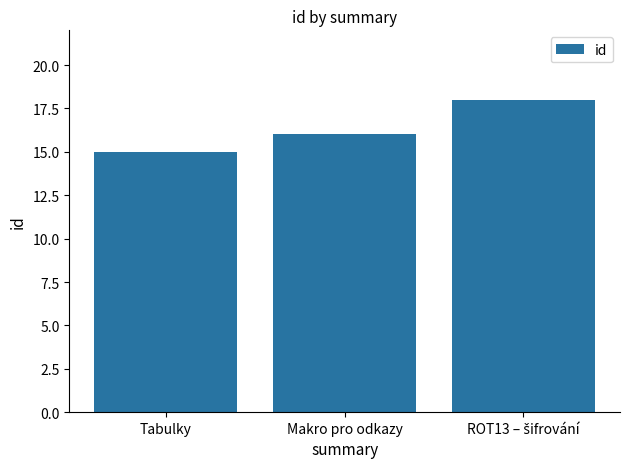

What is the label of the 2nd bar from the right?

Makro pro odkazy